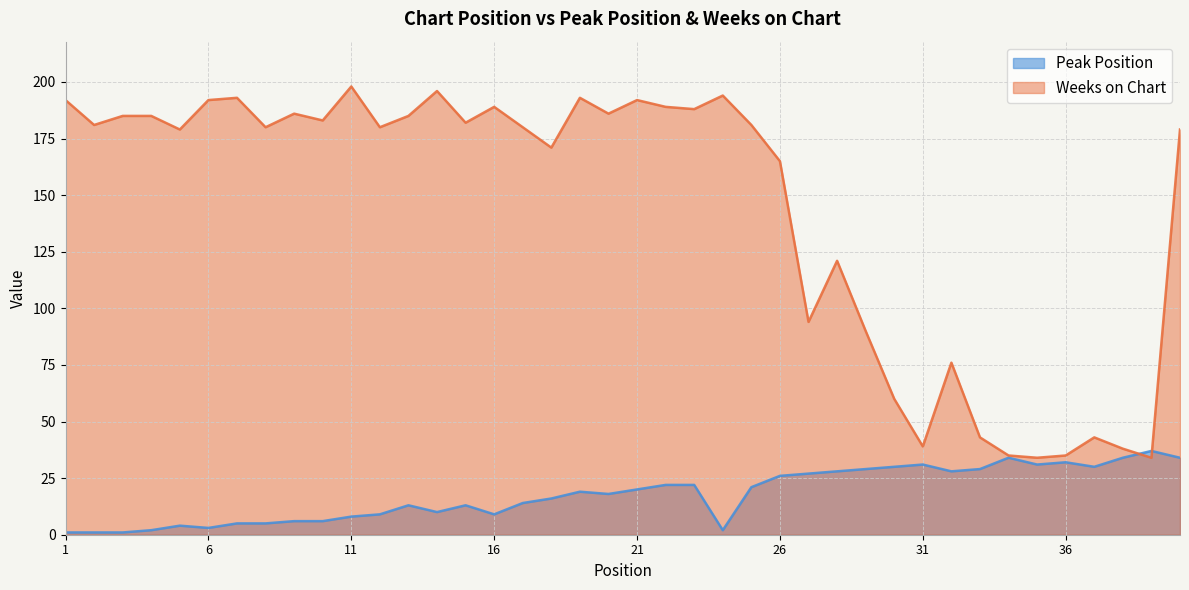

Does the chart display data point markers on the line(s)?

No